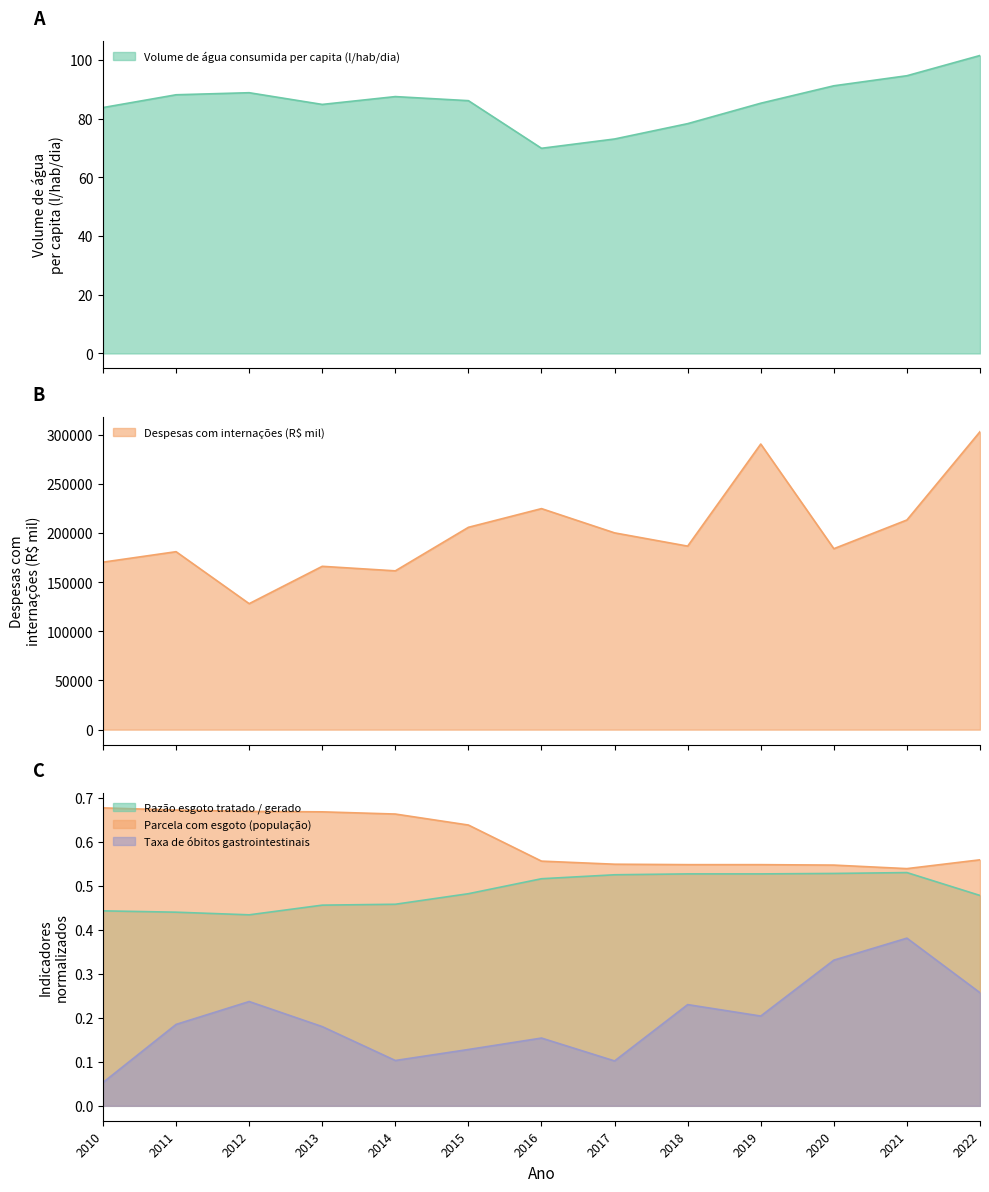

True or false: Taxa de óbitos por doenças gastrointestinais and Despesas com internações (R$ mil) cross at least once.

False